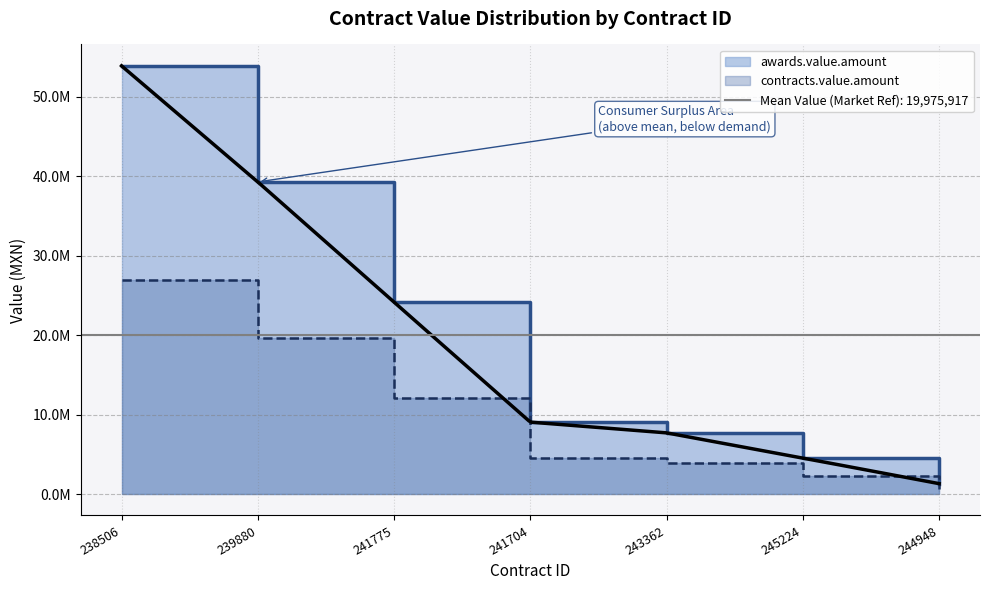

True or false: awards.value.amount and contracts.value.amount cross at least once.

False